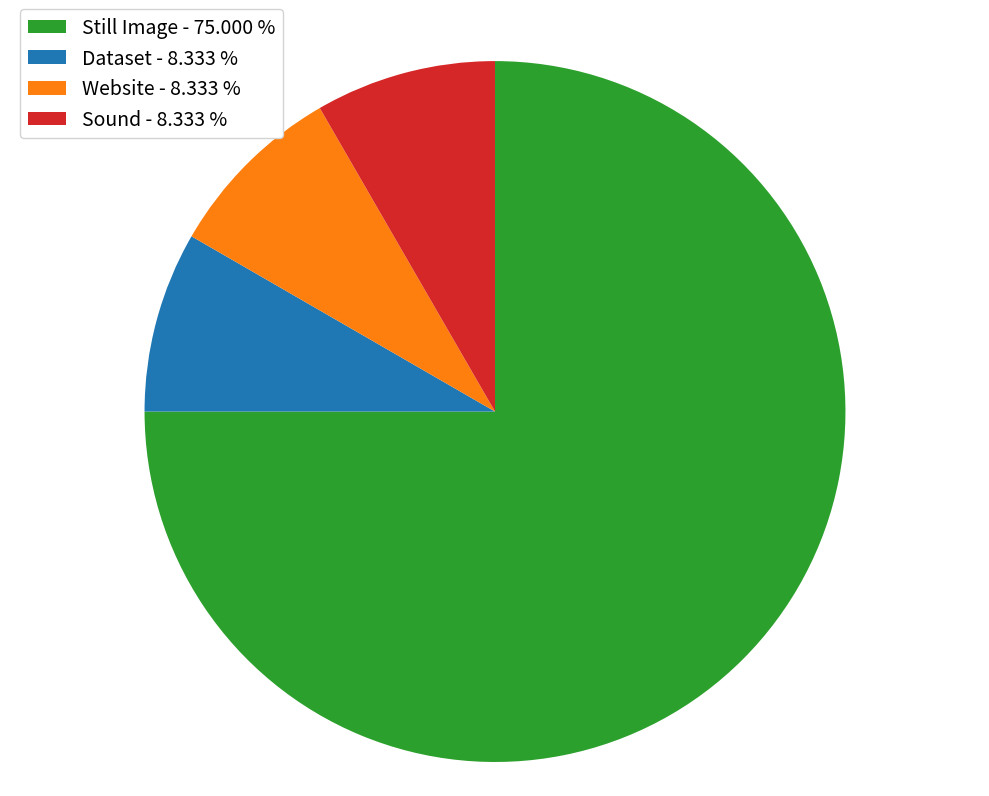

Combined, do Sound - 8.333 % and Still Image - 75.000 % account for over 50%?

Yes